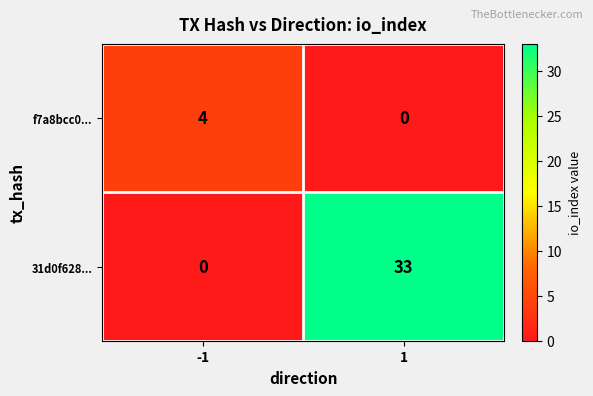

How many categories are shown in the chart?

2